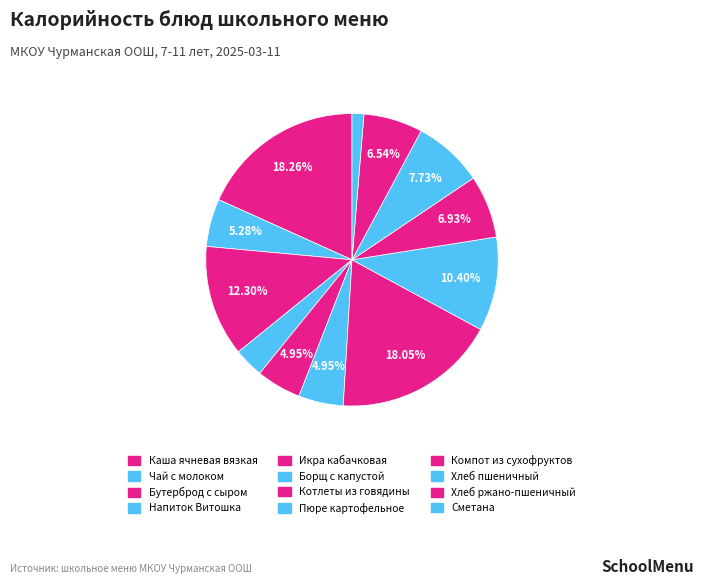

Approximately how many times larger is the value at Хлеб ржано-пшеничный compared to Напиток Витошка?

2.0